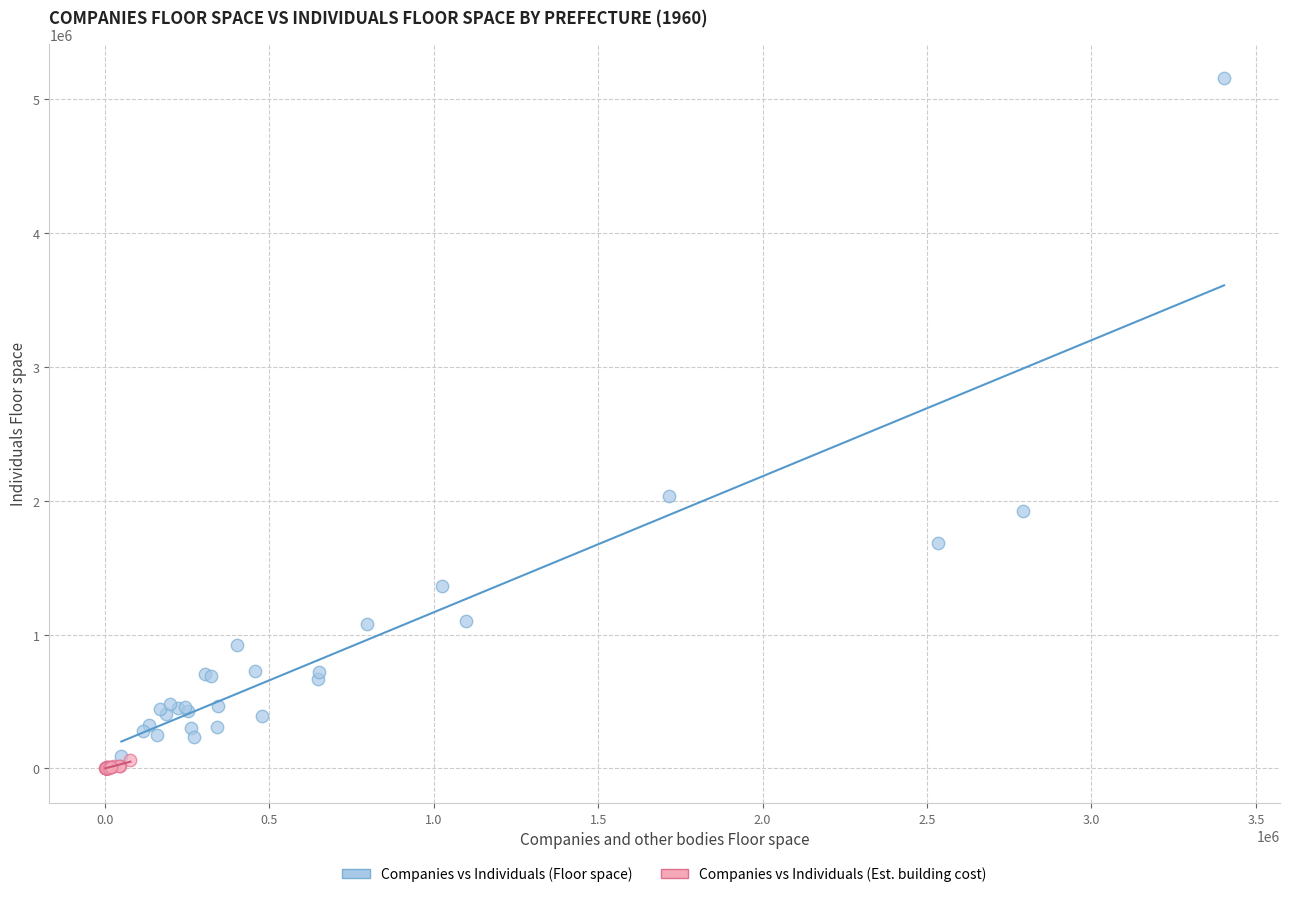

Which series reaches the minimum Y coordinate?

Companies vs Individuals (Est. building cost)